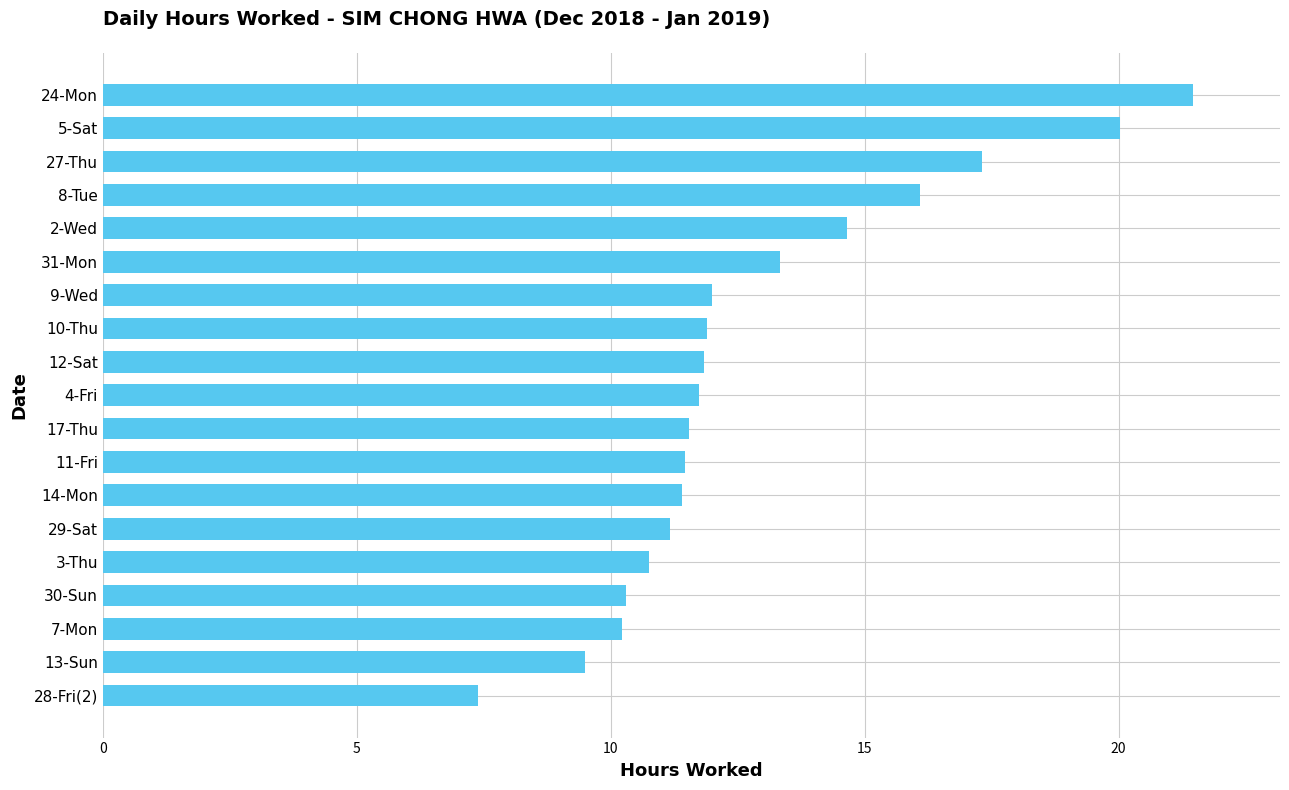

What is the sum of the values at 13-Sun and 12-Sat?

21.3